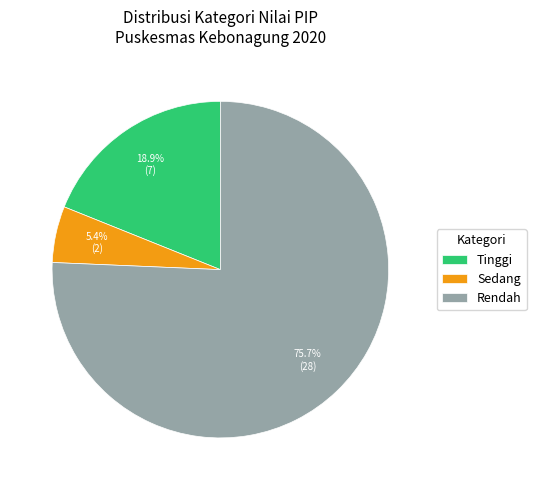

What portion of the pie excludes Sedang?

94.6%